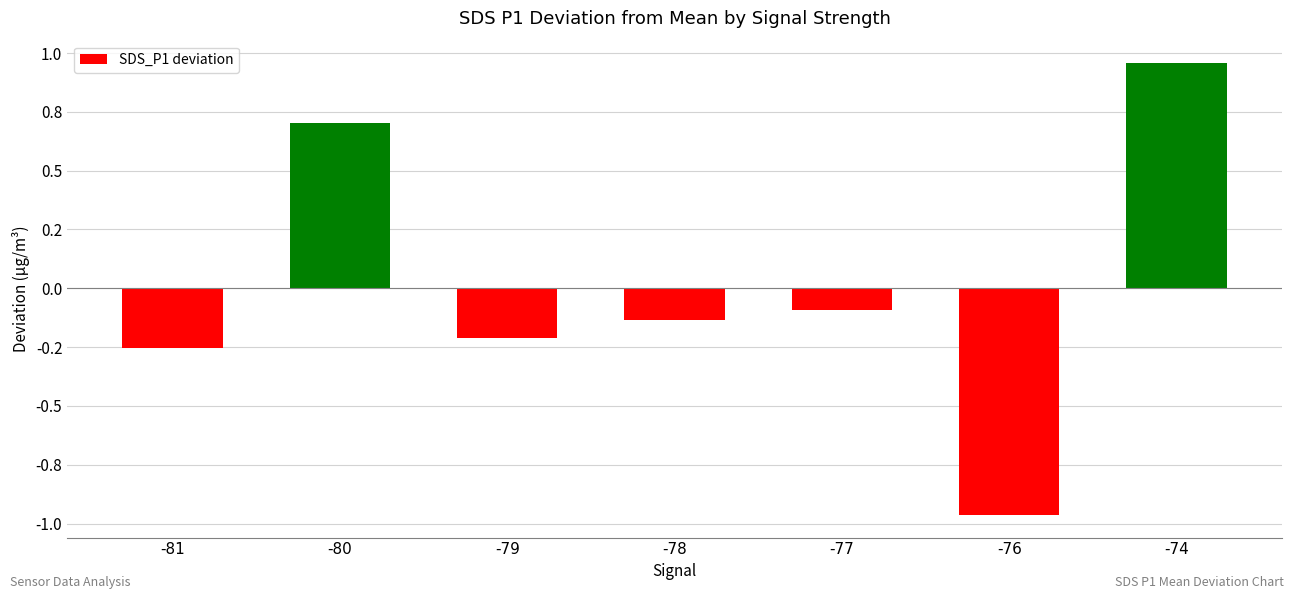

Are the bars horizontal?

No